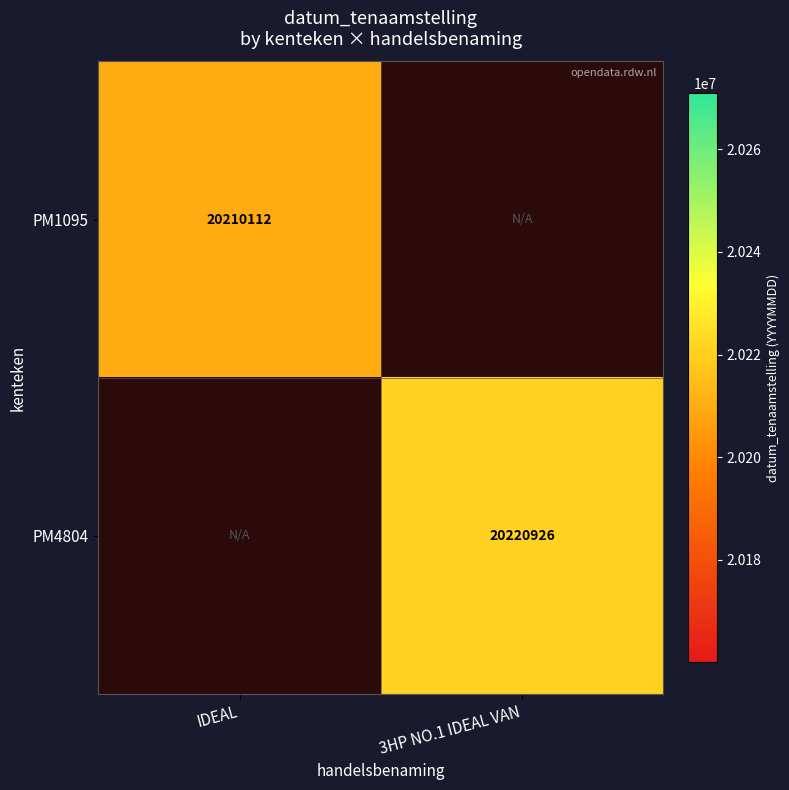

Count the number of data series in this chart.

2